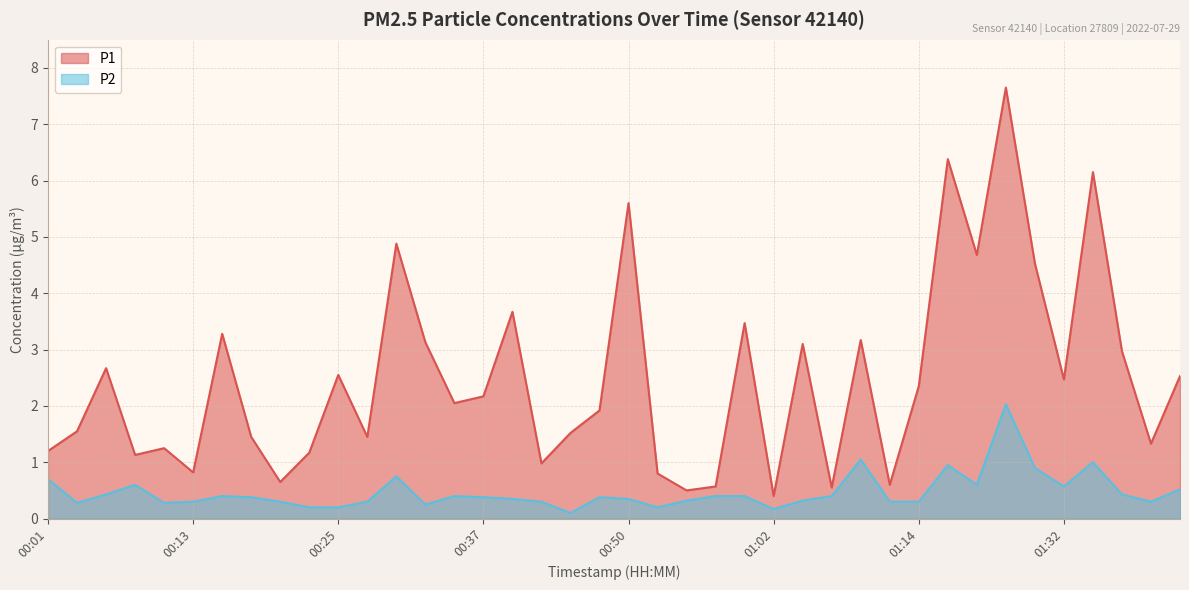

What is the difference between the second highest and second lowest values in the P2 series?

0.9